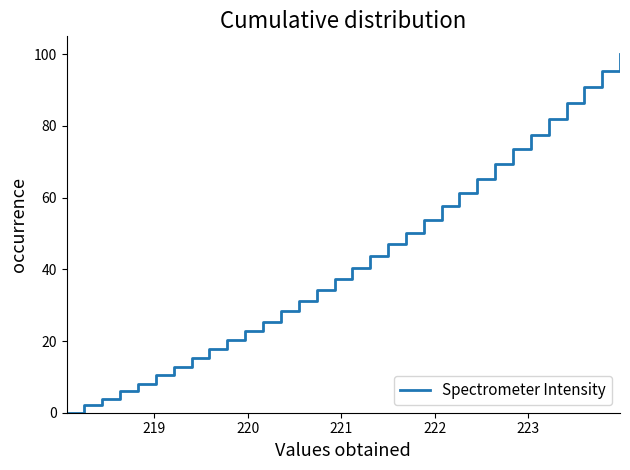

What is the sum of all values?

1370.0